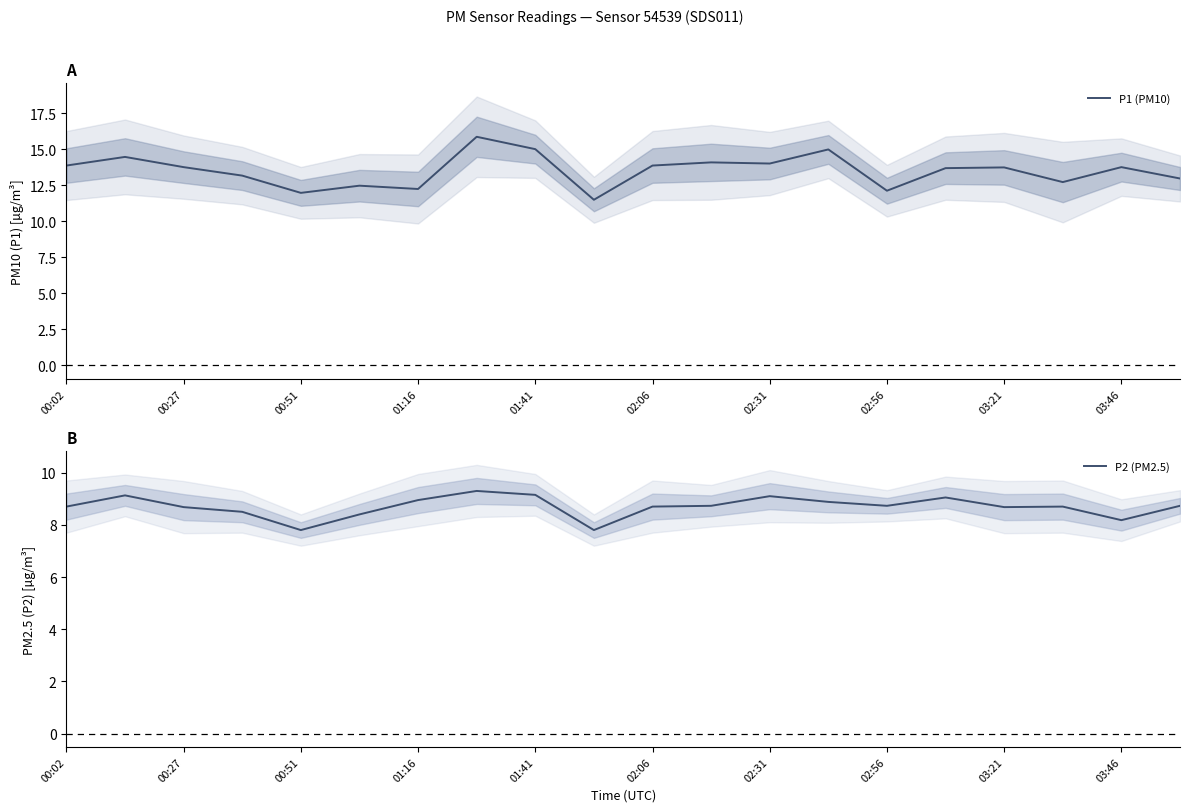

The value of P1 (PM10) at 03:21 is 19.9. True or false?

False